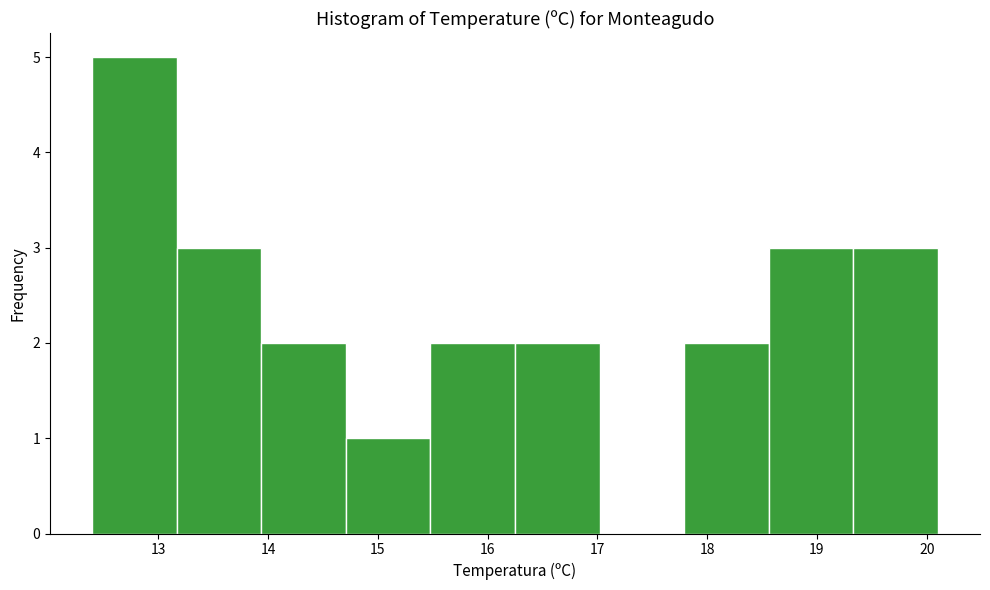

Reading left to right, transcribe this chart: for each bar, give the range it covers on the x-axis and its height. Neither the bar edges nor the heights are printed on the chart, so give them approximately, as read against the axes.

12.40 to 13.17: 5
13.17 to 13.94: 3
13.94 to 14.71: 2
14.71 to 15.48: 1
15.48 to 16.25: 2
16.25 to 17.02: 2
17.02 to 17.79: 0
17.79 to 18.56: 2
18.56 to 19.33: 3
19.33 to 20.10: 3